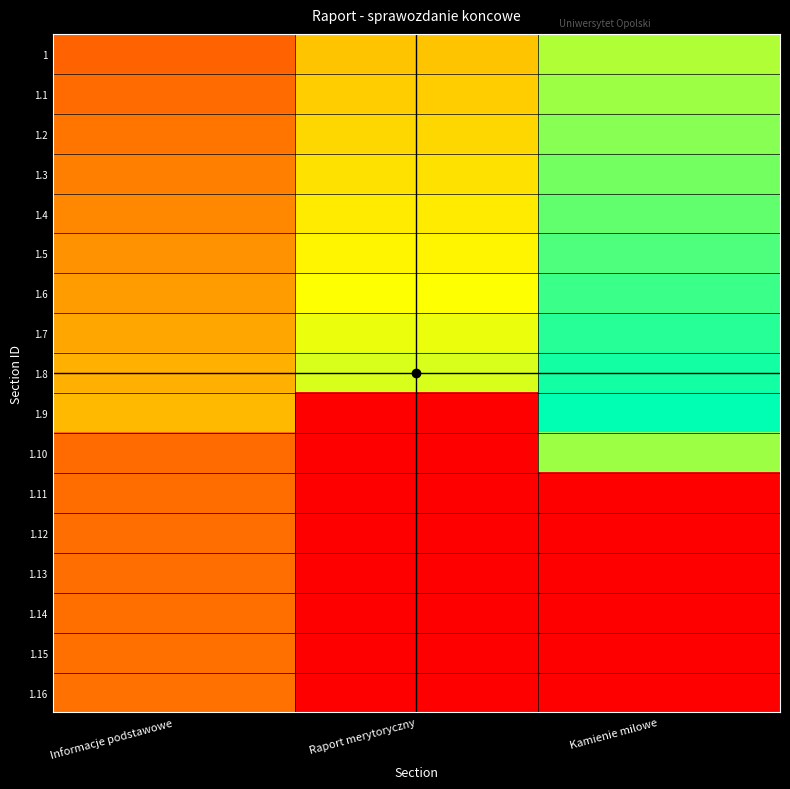

At how many categories does at least one series exceed 0?

3